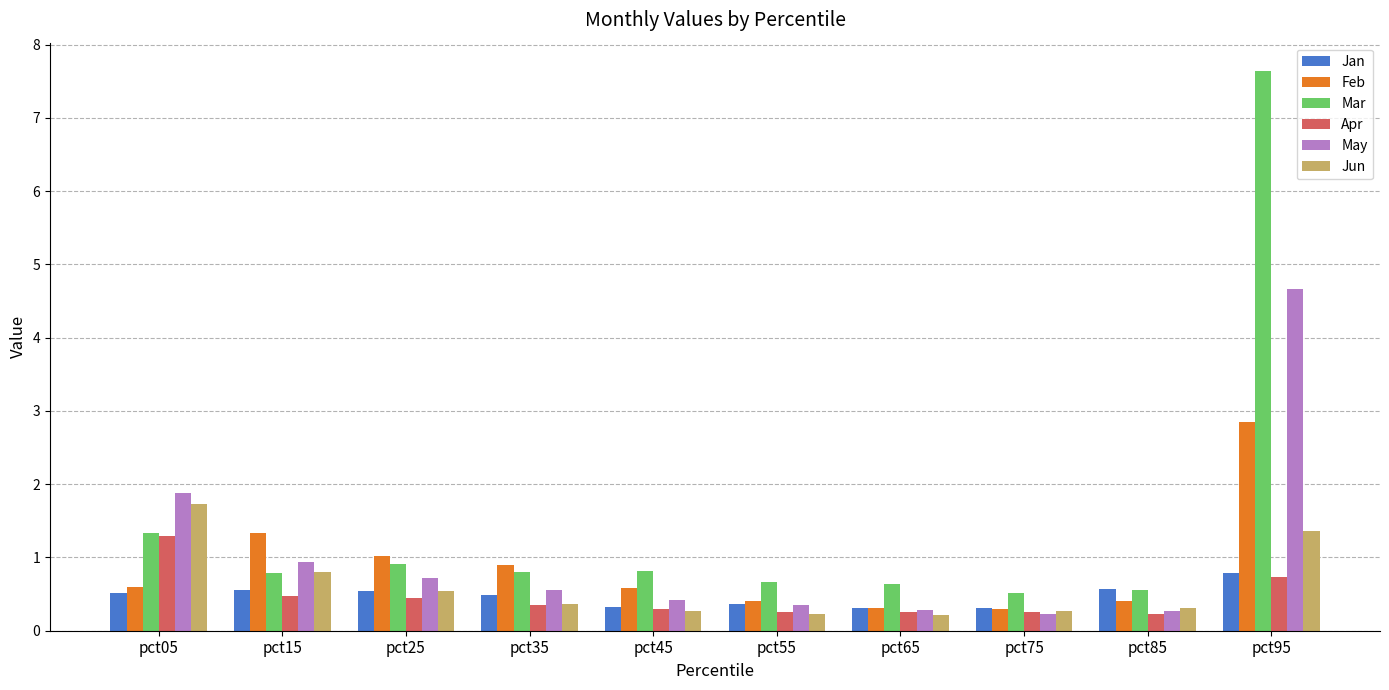

How many bars are there in each group?

6